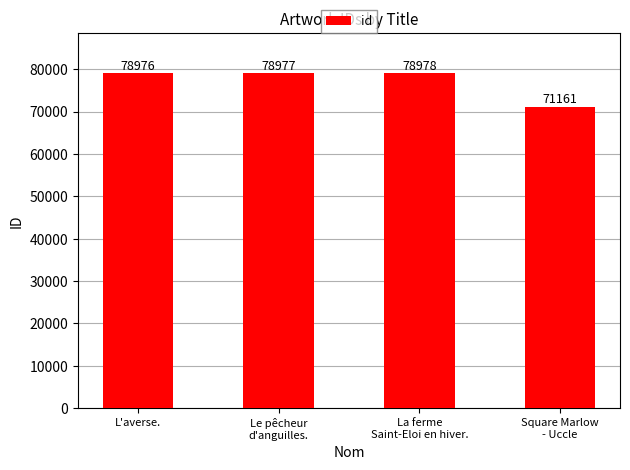

The value at L'averse. is 31774. True or false?

False